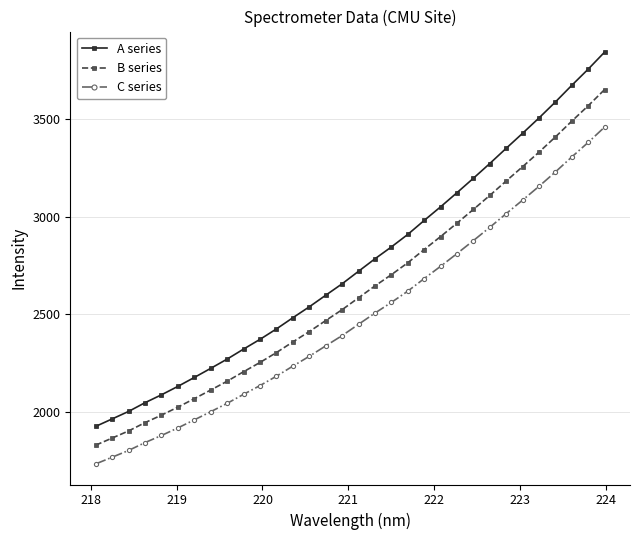

What is the smallest value displayed?

1732.0